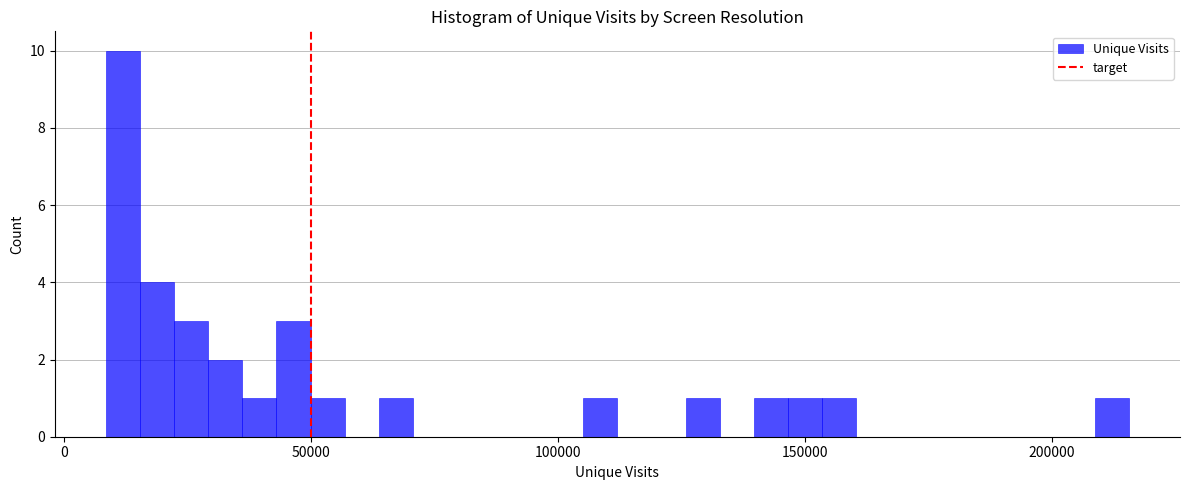

Read against the x-axis, roughly where is the centre of the tallest bar?

10000